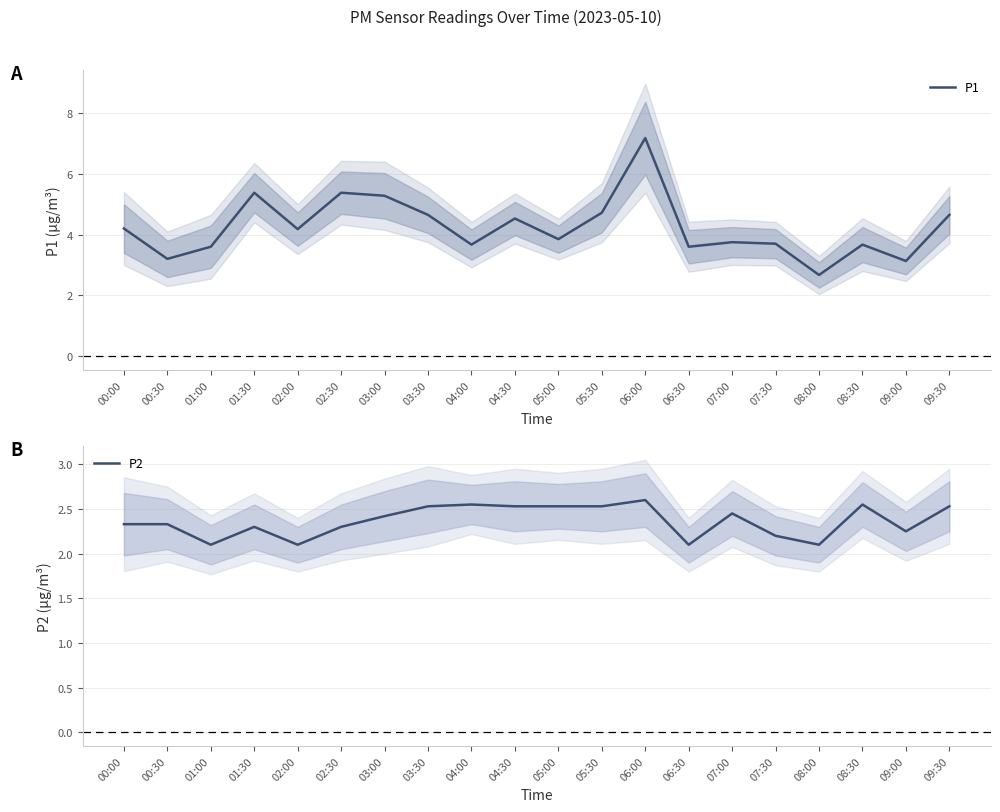

What is the difference between the maximum and second lowest values in the P2 series?

0.5